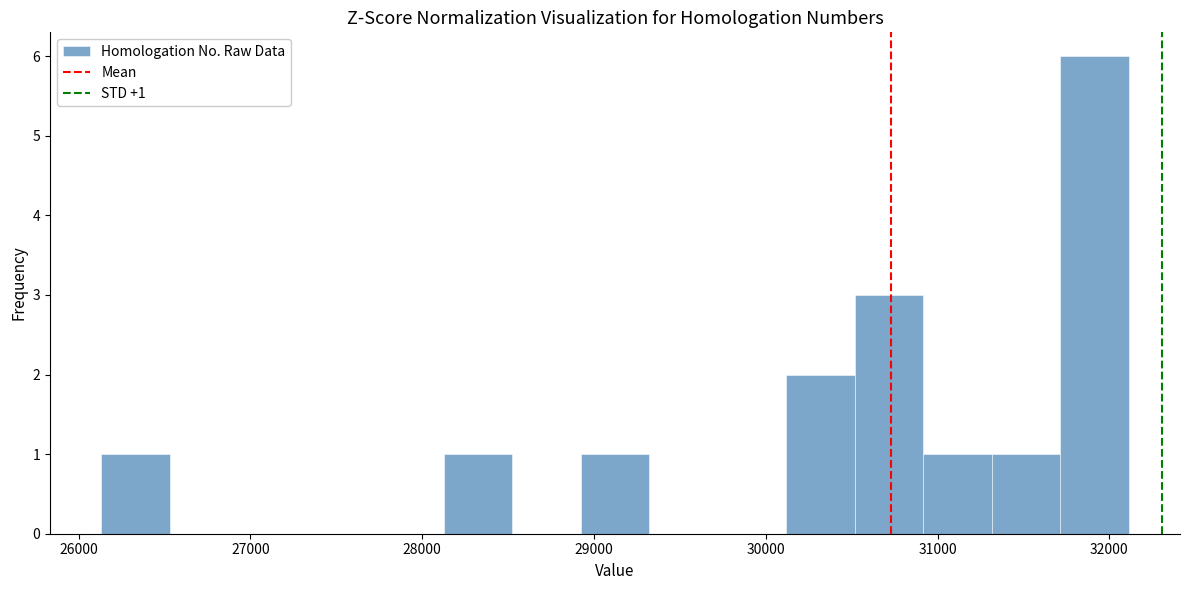

Read against the x-axis, roughly where is the centre of the tallest bar?

31900